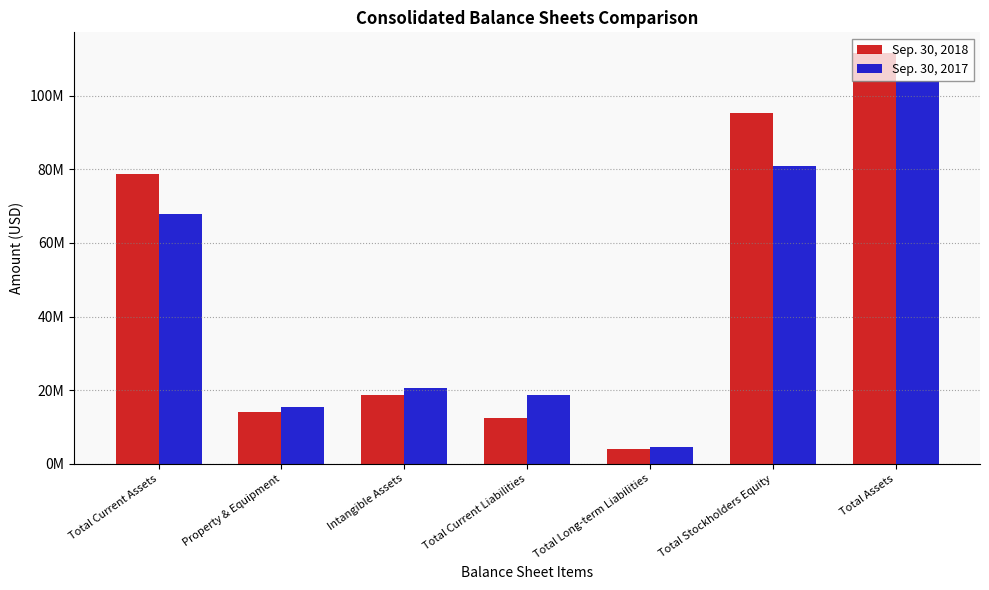

Does the chart contain stacked bars?

No